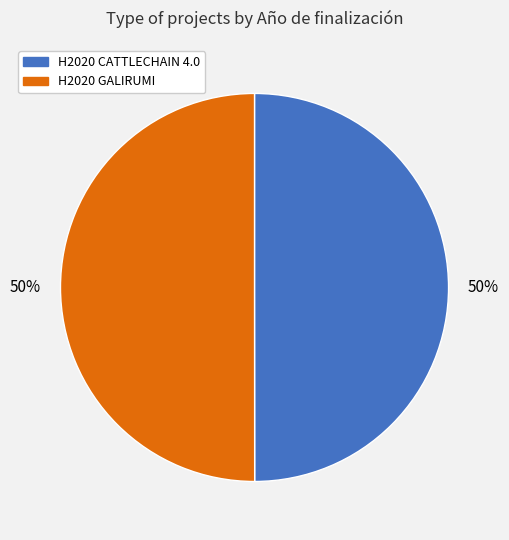

What percentage is the H2020 CATTLECHAIN 4.0 slice, to the nearest percent?

50%